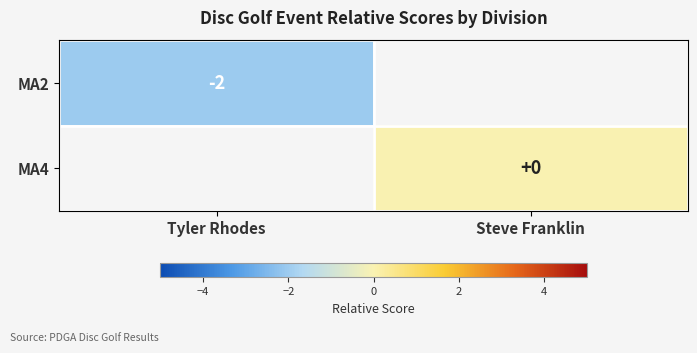

The MA2 series shows -2 at Tyler Rhodes. True or false?

True